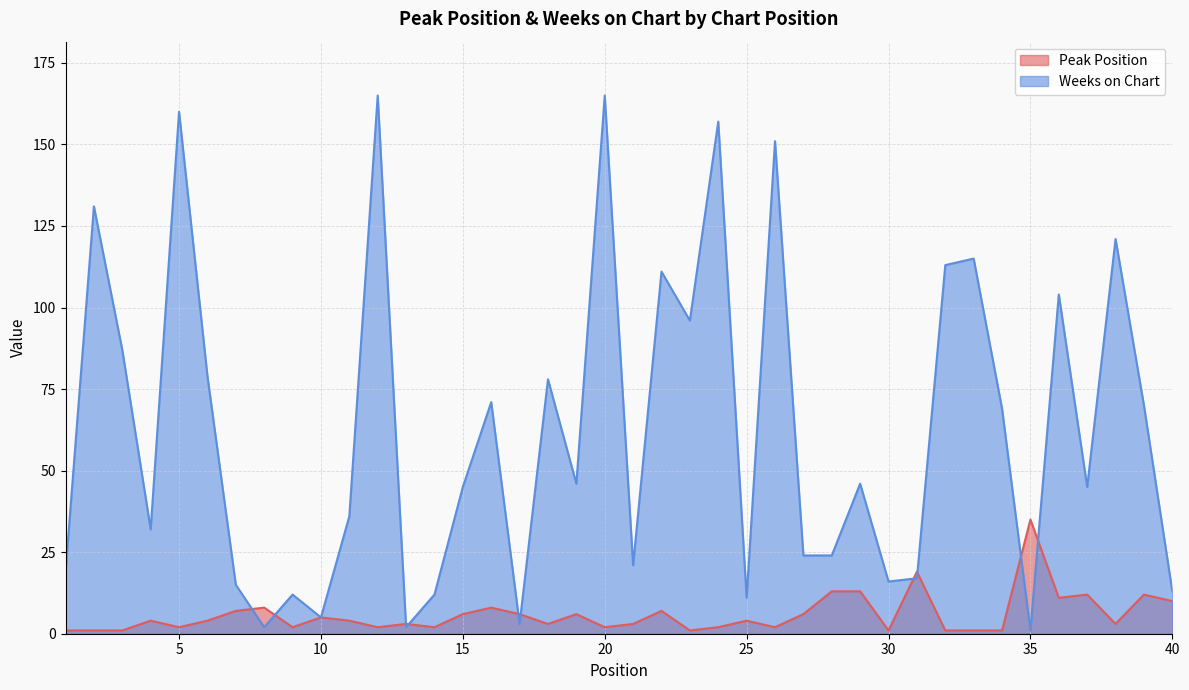

Reading left to right, list all the values displayed in this chart.

Peak Position: 1=1	2=1	3=1	4=4	5=2	6=4	7=7	8=8	9=2	10=5	11=4	12=2	13=3	14=2	15=6	16=8	17=6	18=3	19=6	20=2	21=3	22=7	23=1	24=2	25=4	26=2	27=6	28=13	29=13	30=1	31=19	32=1	33=1	34=1	35=35	36=11	37=12	38=3	39=12	40=10
Weeks on Chart: 1=19	2=131	3=87	4=32	5=160	6=79	7=15	8=2	9=12	10=5	11=36	12=165	13=2	14=12	15=45	16=71	17=3	18=78	19=46	20=165	21=21	22=111	23=96	24=157	25=11	26=151	27=24	28=24	29=46	30=16	31=17	32=113	33=115	34=69	35=1	36=104	37=45	38=121	39=70	40=13